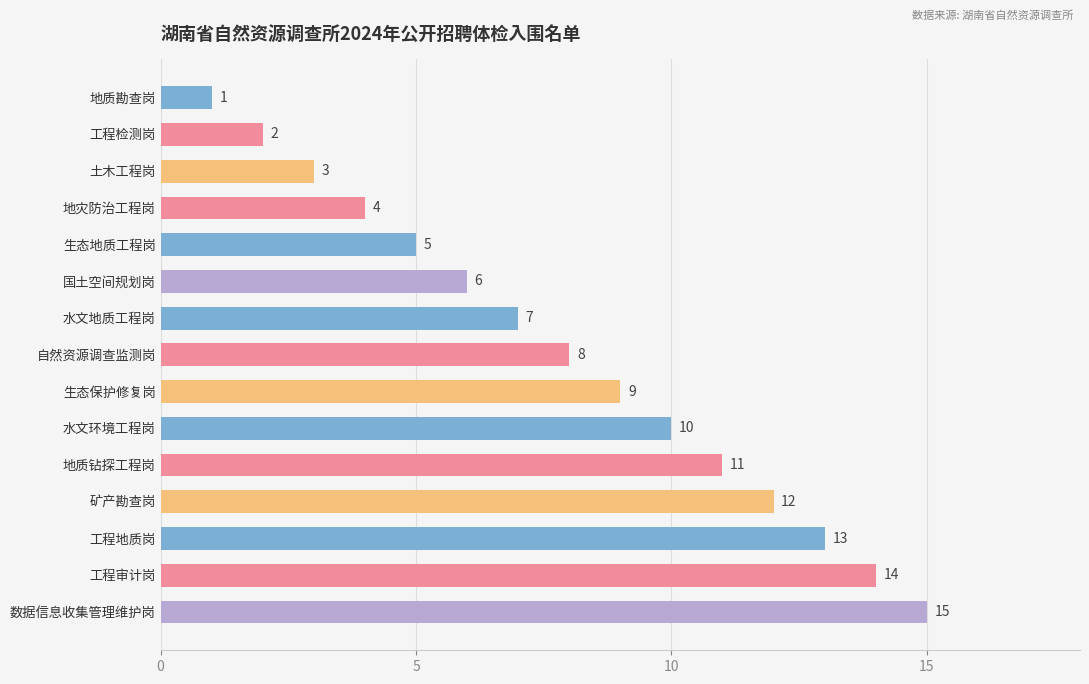

What is the greatest value displayed?

15